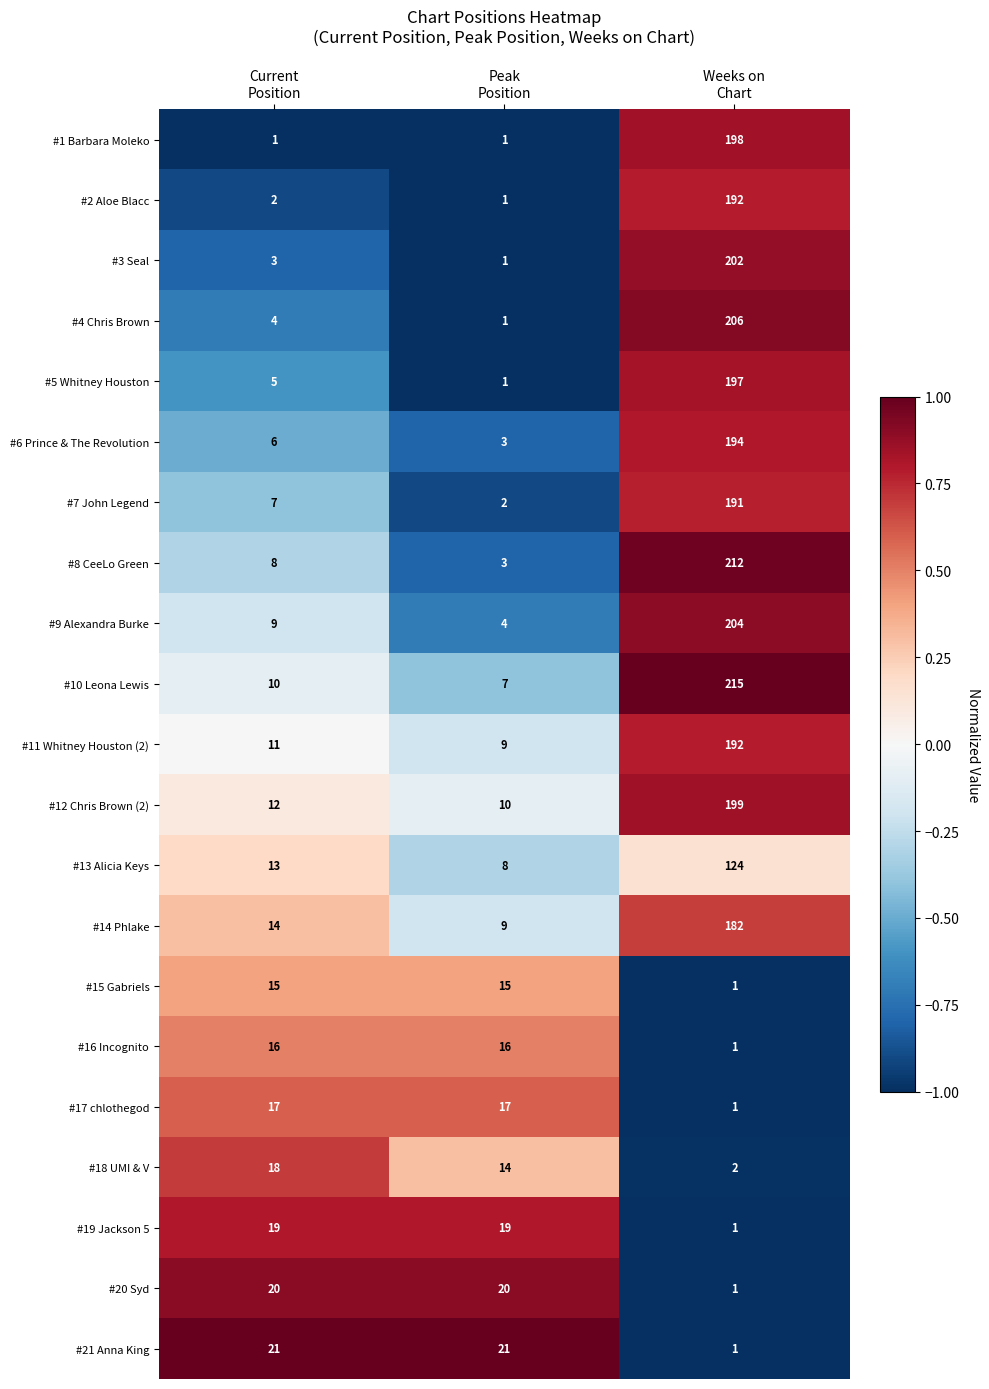

What is the difference between the maximum and minimum values in the #9 Alexandra Burke series?

200